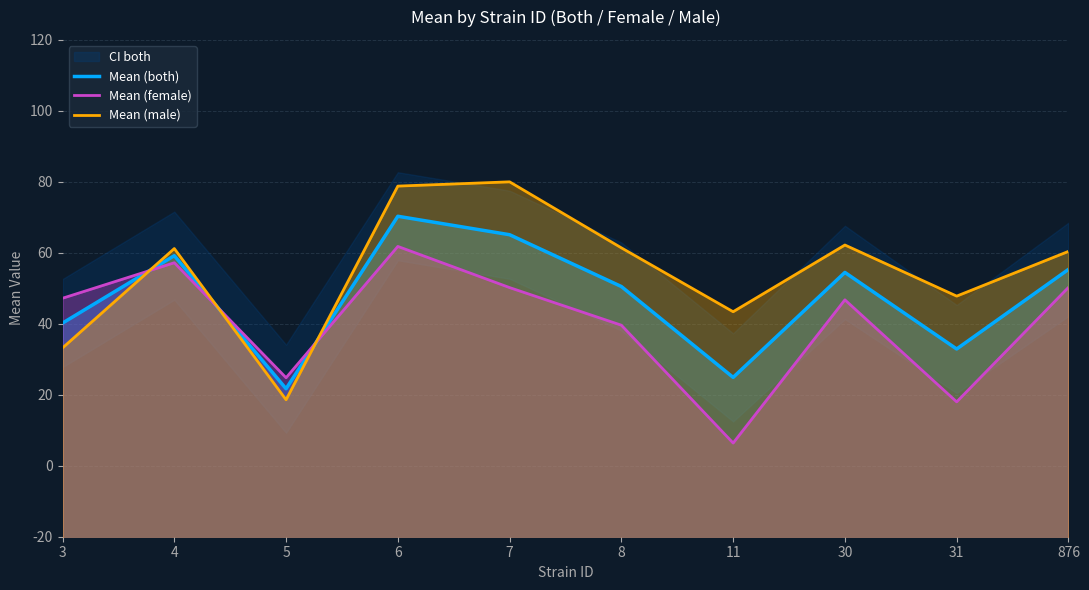

List the series in order of their overall mean, lowest first.

Mean (female), Mean (both), Mean (male)